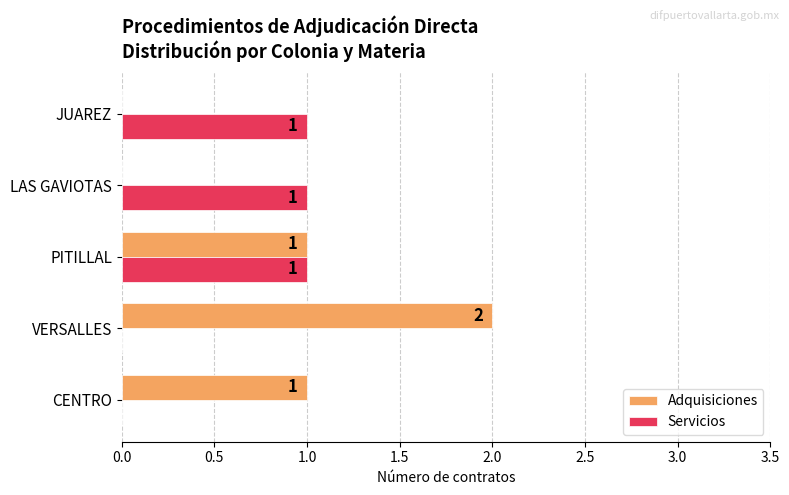

Between PITILLAL and JUAREZ, which series saw the biggest shift?

Adquisiciones